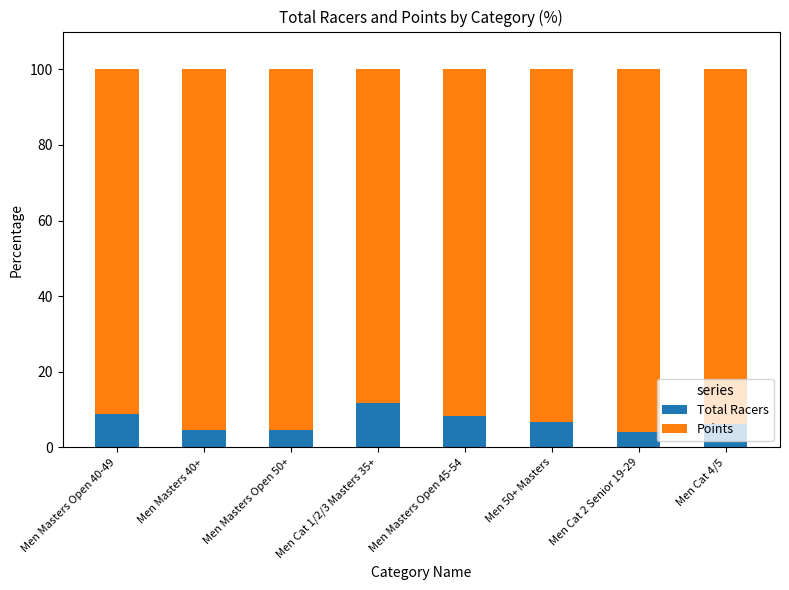

What is the total value across all series at Men Cat 2 Senior 19-29?

100.0